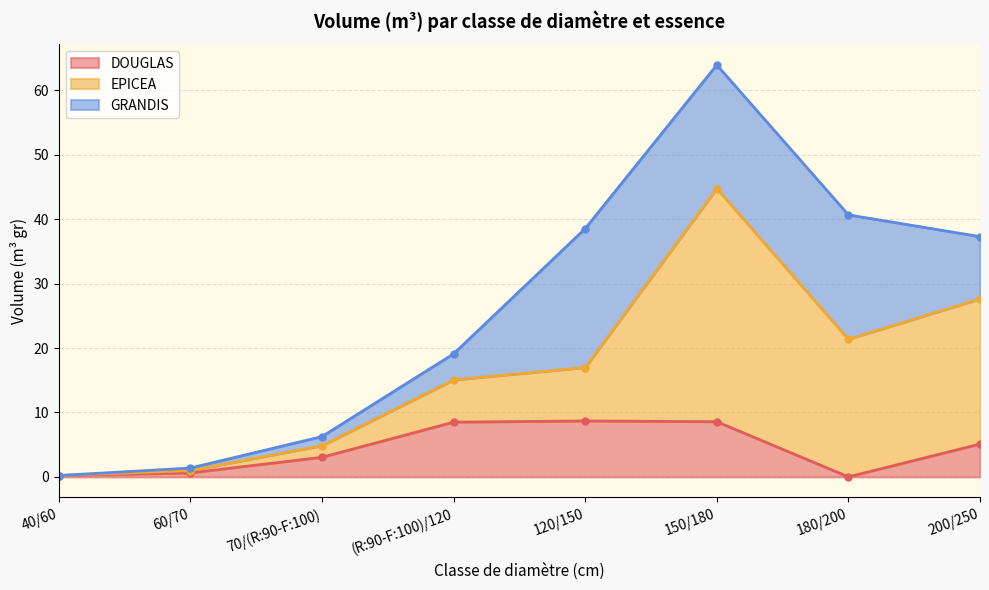

What is the difference between the highest and lowest values at 150/180?

27.6